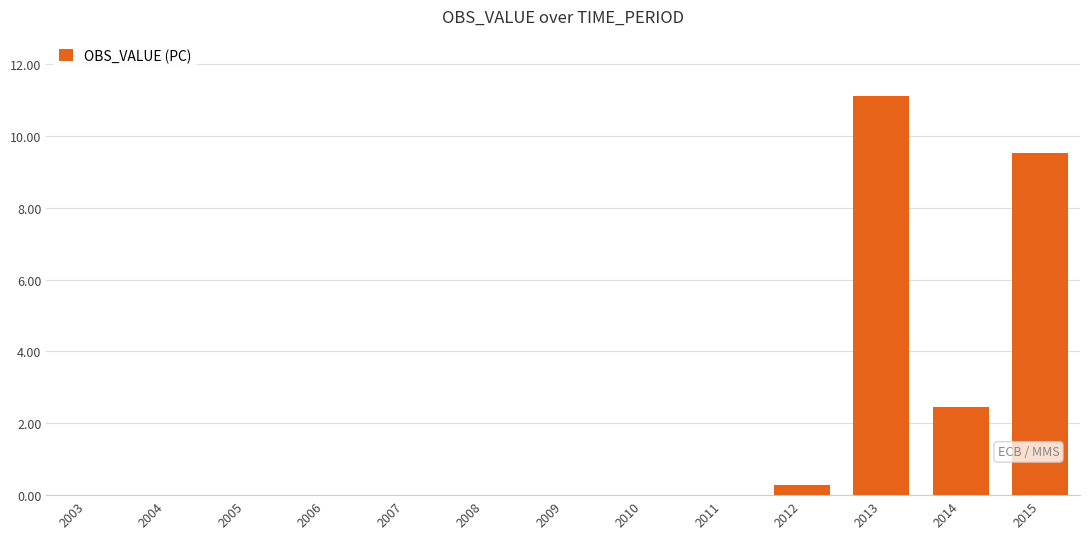

What is the average value?

1.8